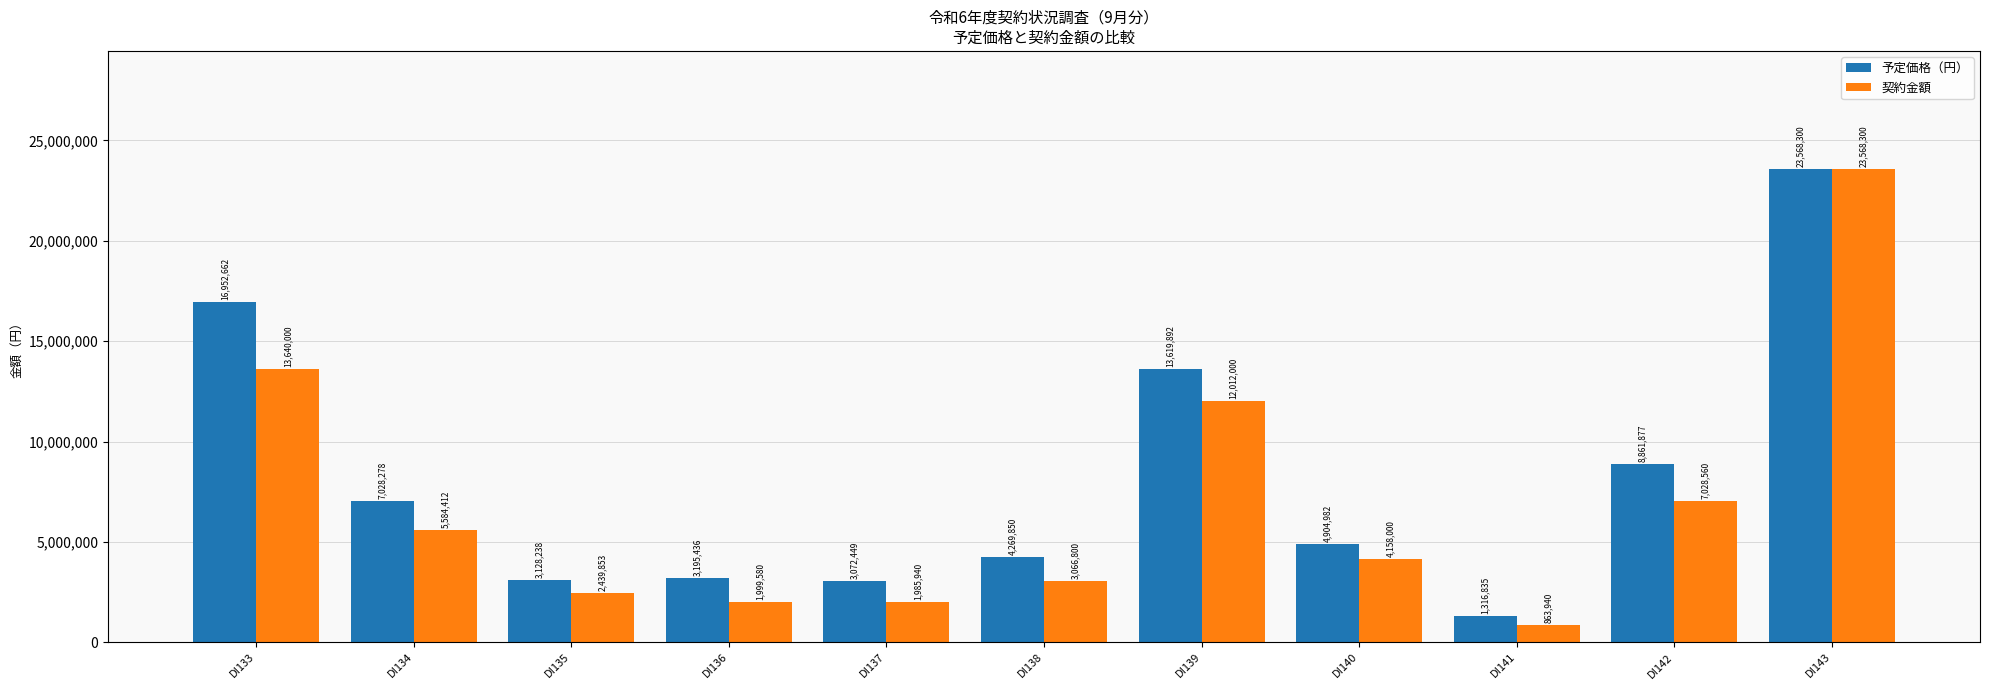

Where does the 契約金額 series first go above 4158000?

DI133